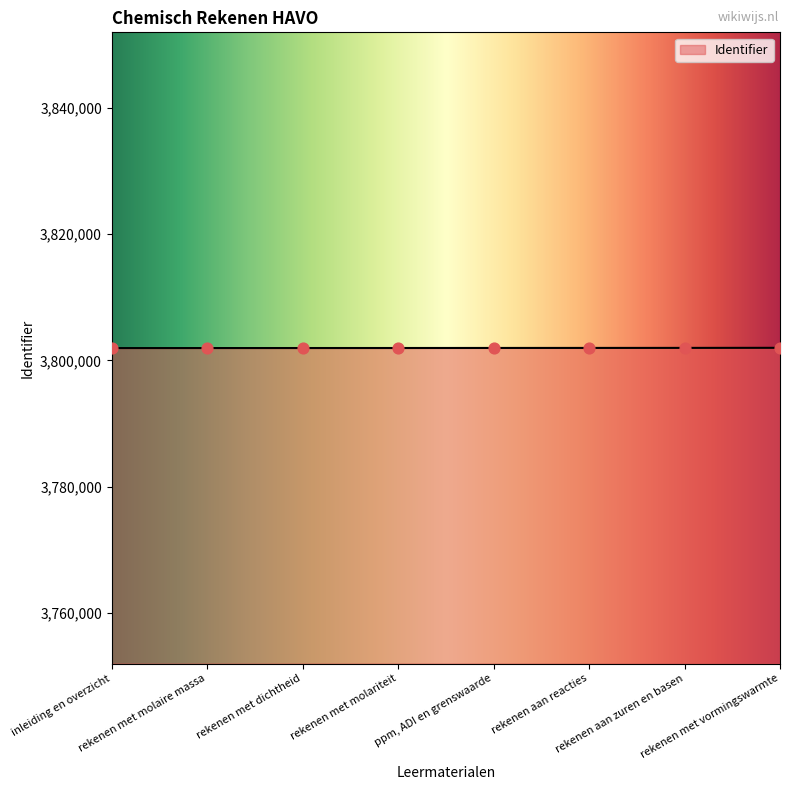

What is the change in value from rekenen met molaire massa to rekenen aan zuren en basen?

+26